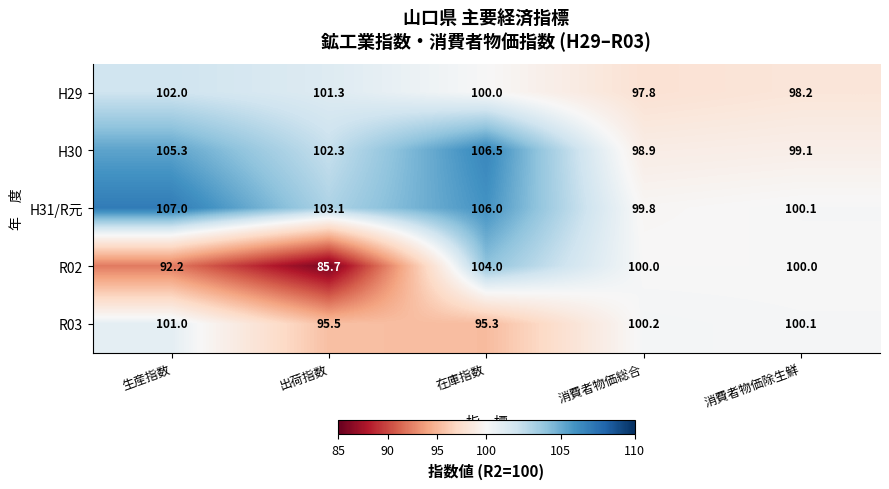

At which category does the chart reach its minimum across all series?

出荷指数